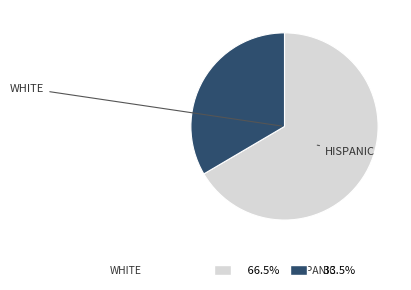

Does any single category account for the majority?

Yes